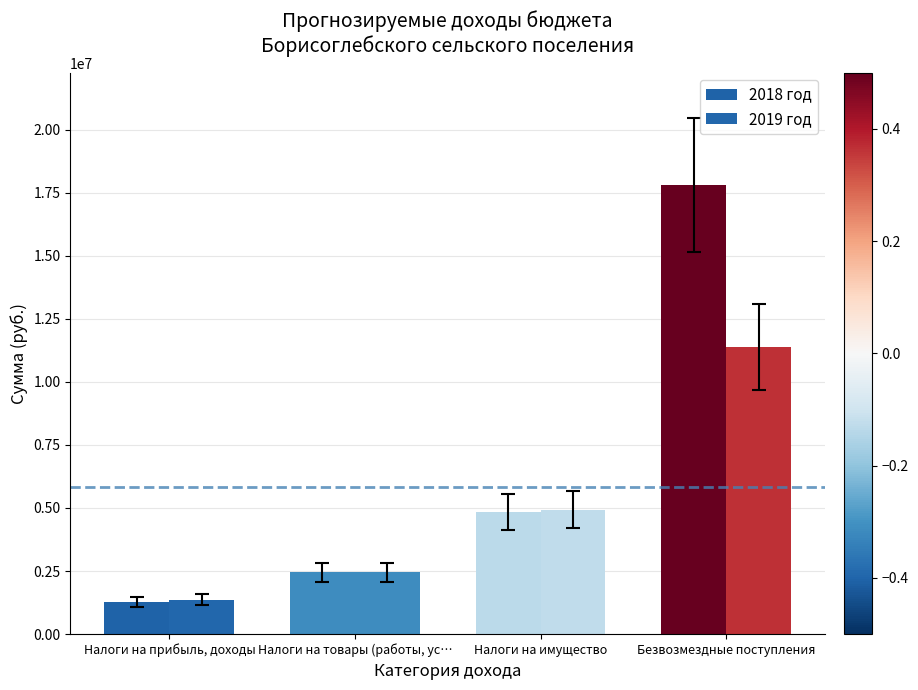

List the labels in order of 2018 год value, largest first.

Безвозмездные поступления, Налоги на имущество, Налоги на товары (работы, ус…, Налоги на прибыль, доходы